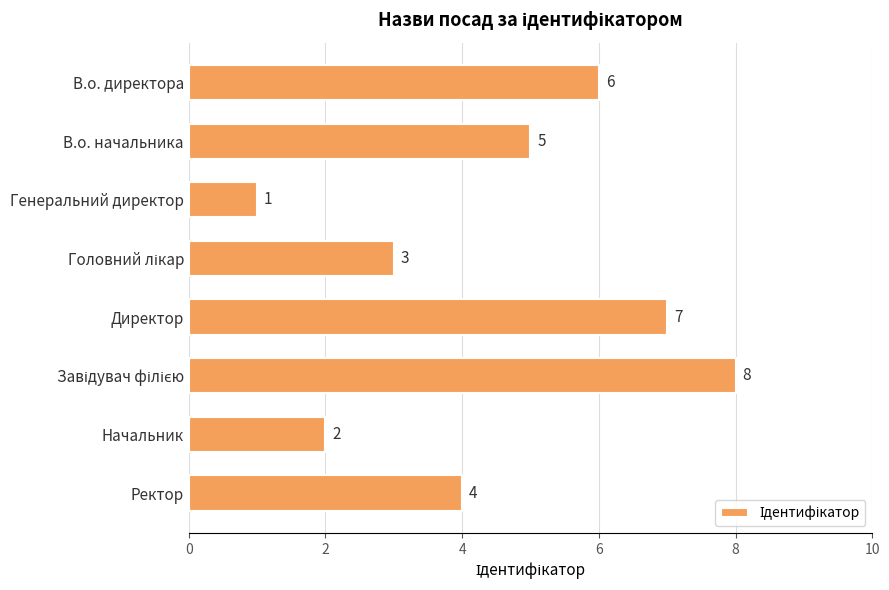

At which category does the chart reach its minimum across all series?

Генеральний директор